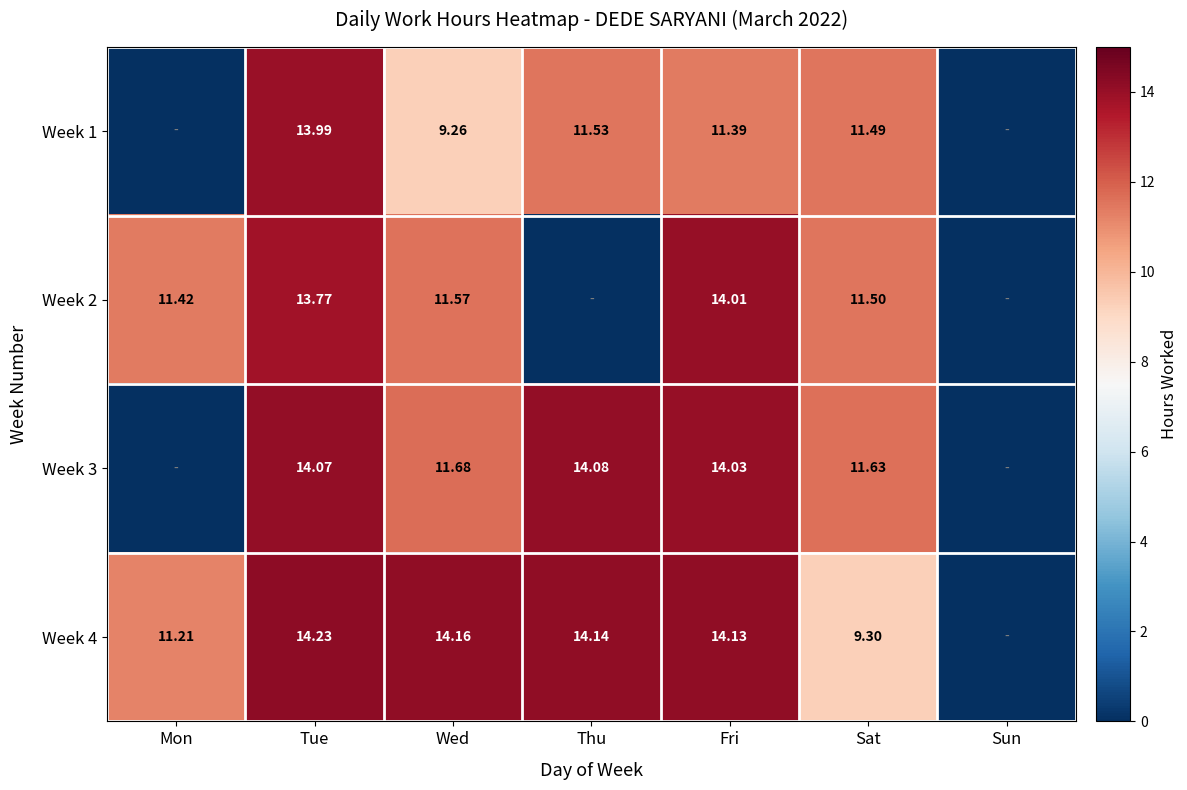

Is the value of Week 2 at Tue greater than the value of Week 1 at Wed?

Yes